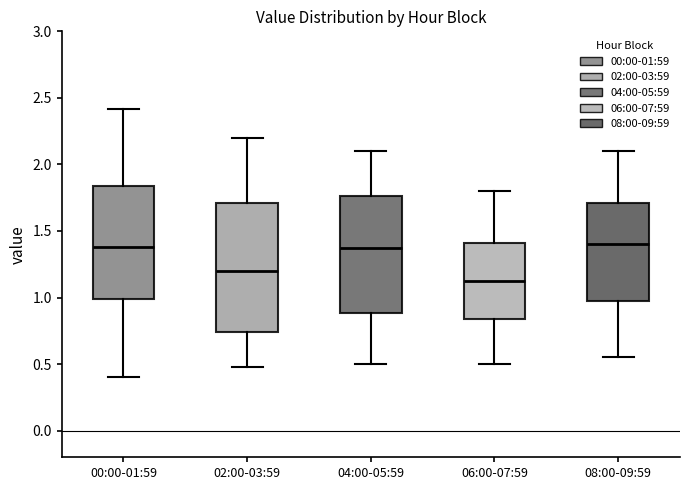

Which box has the lowest median line?

06:00-07:59